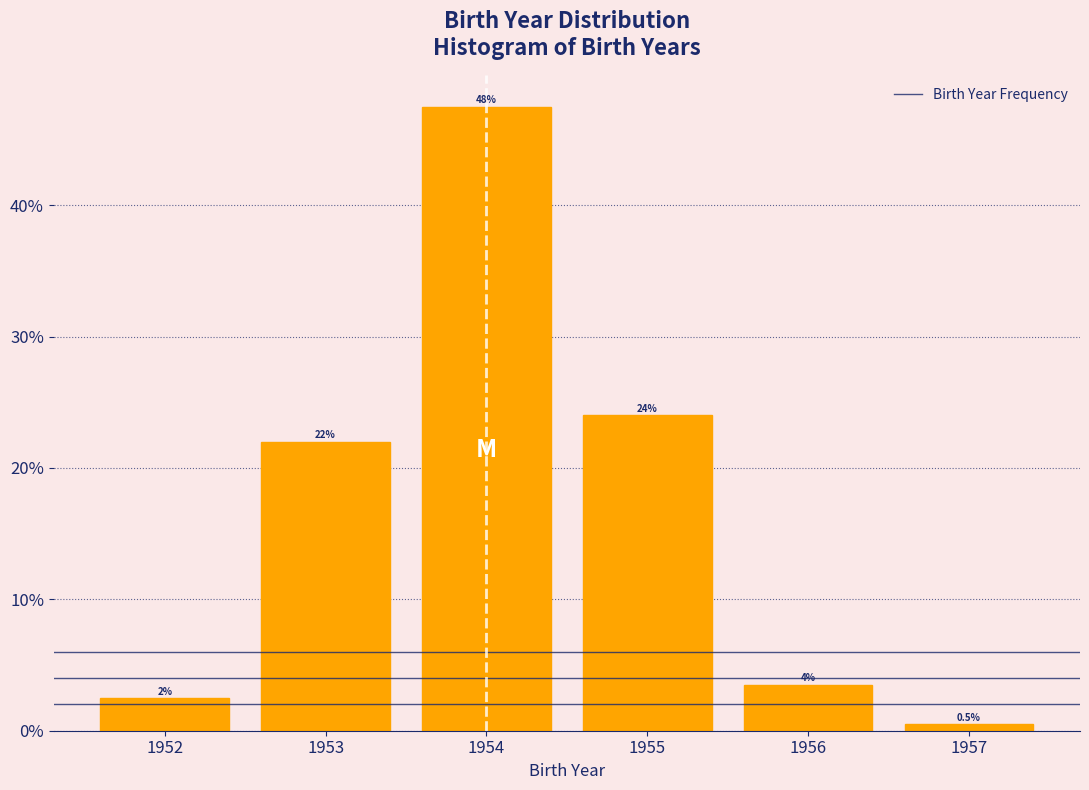

Over which range of the x-axis is the bar tallest?

1953.5 to 1954.5